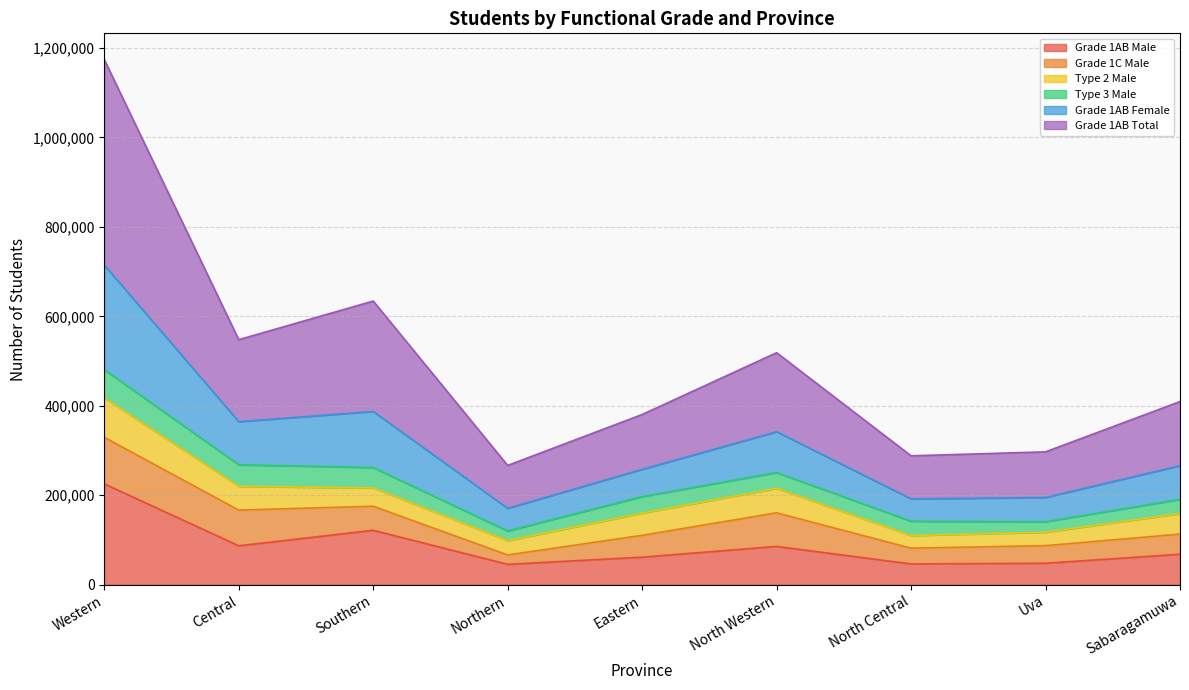

At which category is the sum across all series the highest?

Western